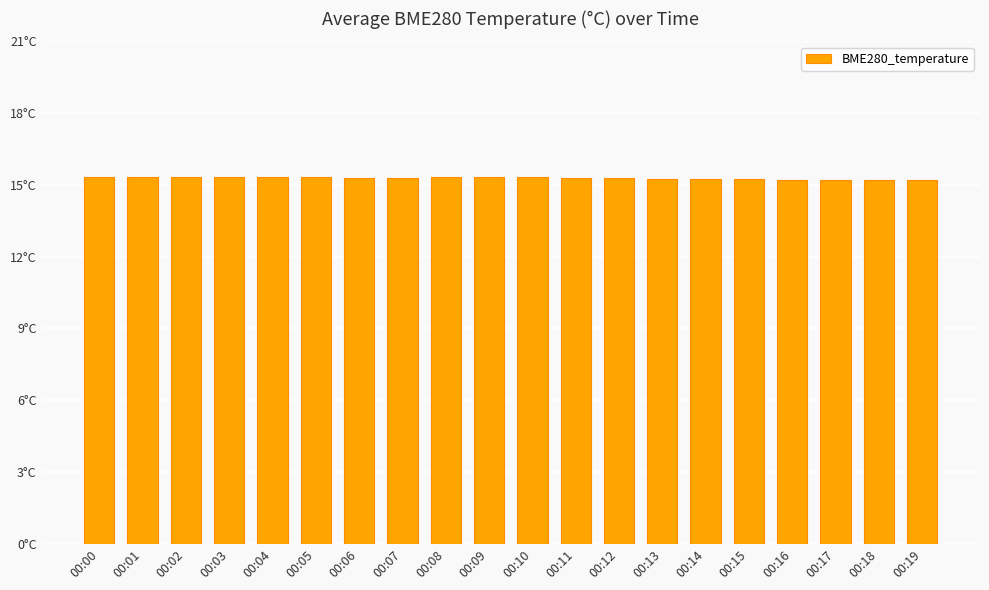

True or false: the data shows 24.0 at 00:15.

False